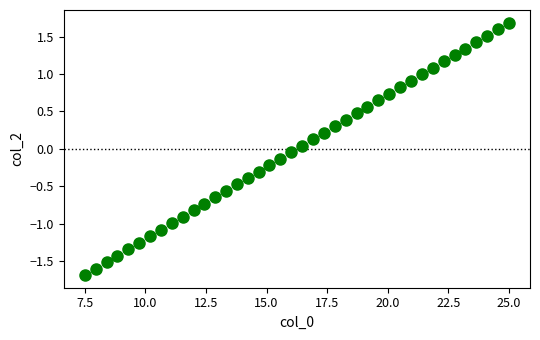

What is the range of X values (max minus min)?

17.5